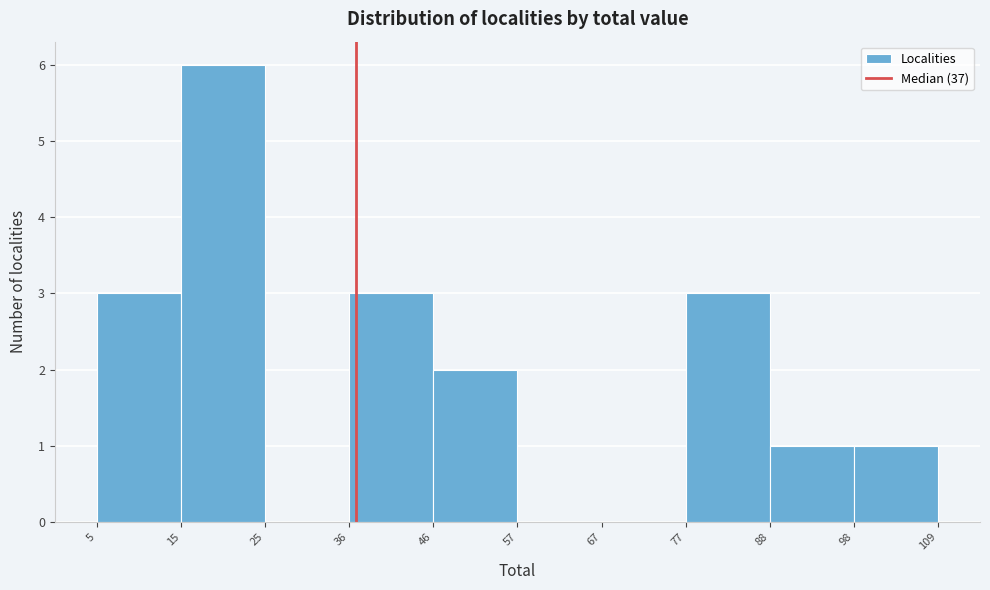

Which range on the x-axis has the tallest bar?

15 to 25